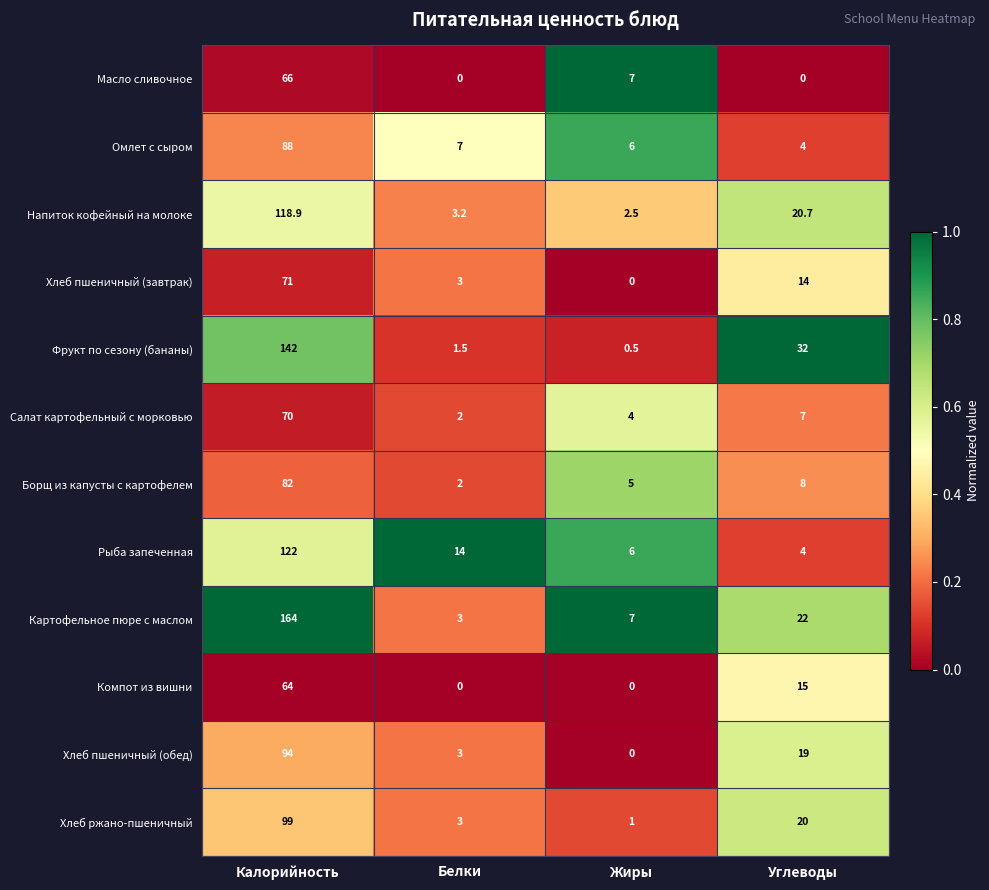

What is the maximum value shown in the chart?

164.0